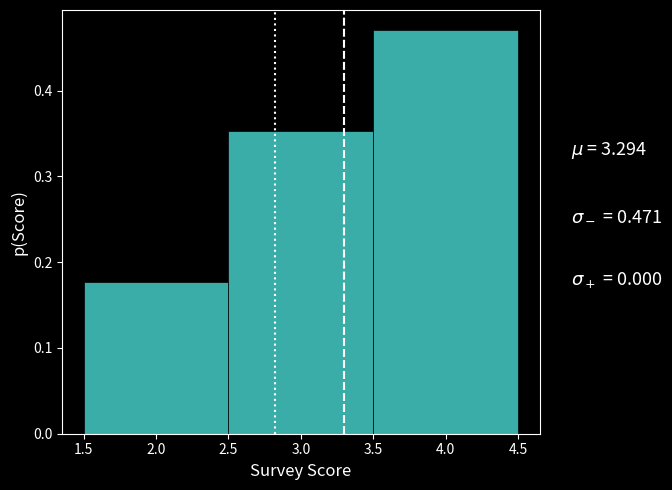

Over which range of the x-axis is the bar tallest?

3.5 to 4.5